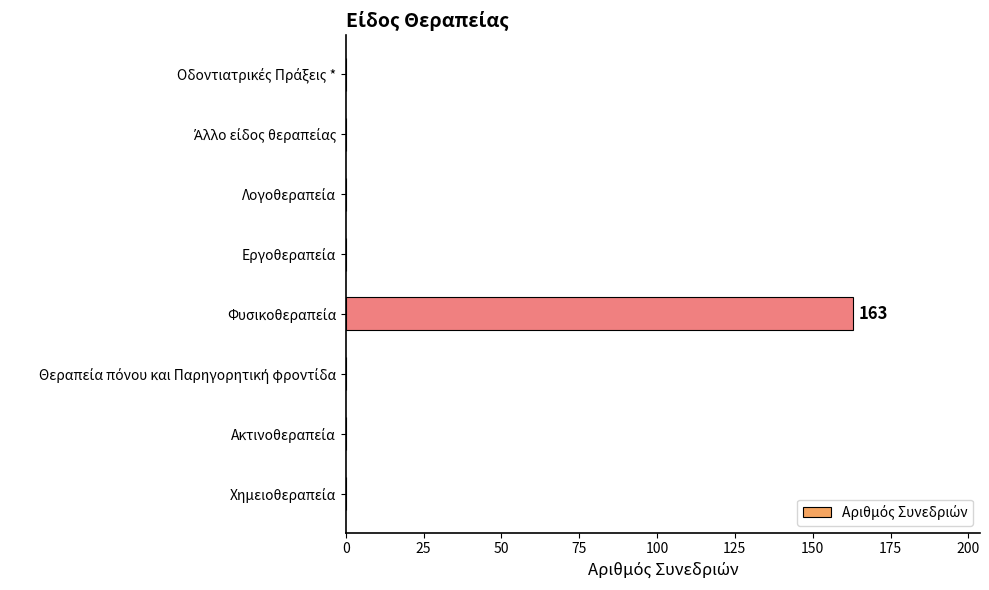

What is the sum of all values?

163